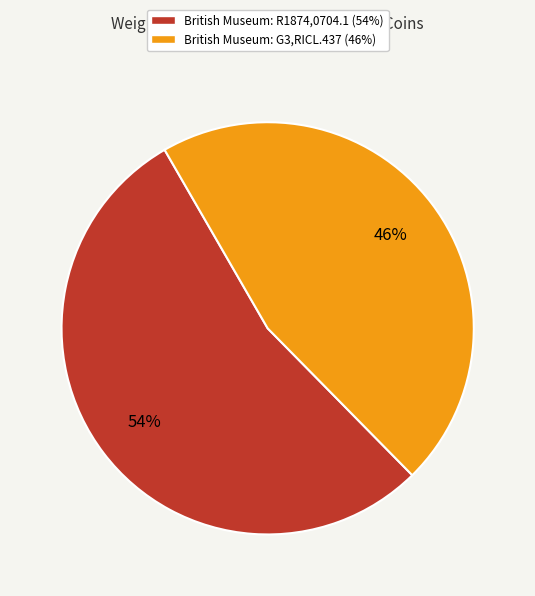

To the nearest percent, what is the difference between the British Museum: R1874,0704.1 and British Museum: G3,RICL.437 slice percentages?

8%